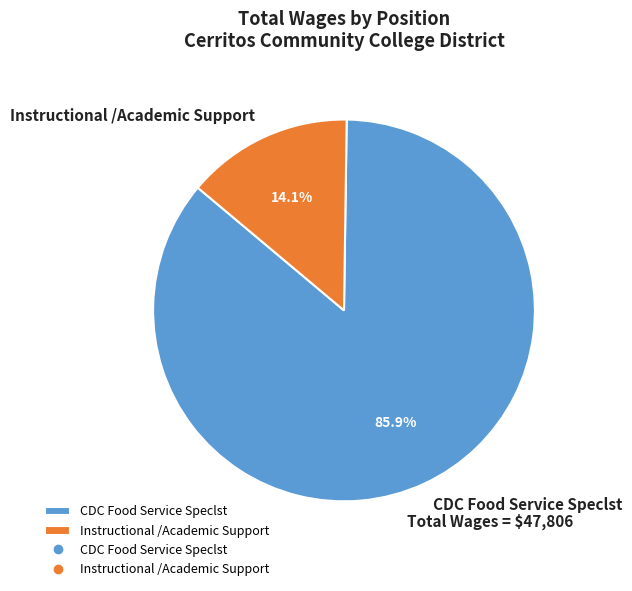

Which slice is the largest?

CDC Food Service Speclst